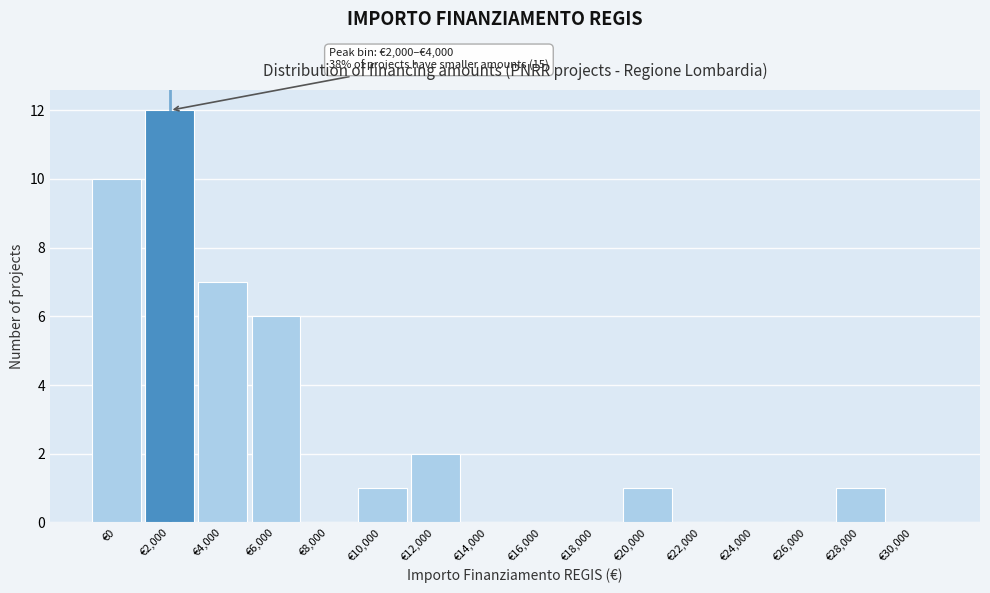

Reading left to right, what are all the values shown in this chart?

€0=10	€2,000=12	€4,000=7	€6,000=6	€8,000=0	€10,000=1	€12,000=2	€14,000=0	€16,000=0	€18,000=0	€20,000=1	€22,000=0	€24,000=0	€26,000=0	€28,000=1	€30,000=0